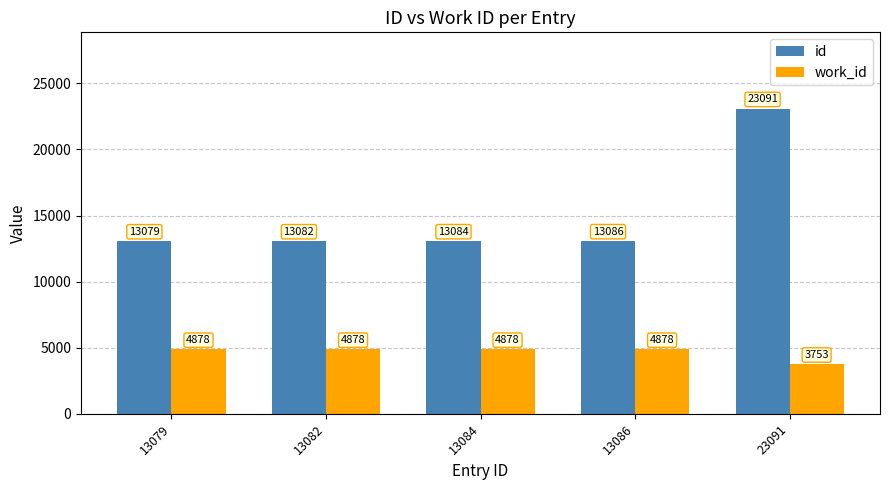

What is the sum of all work_id values?

23265